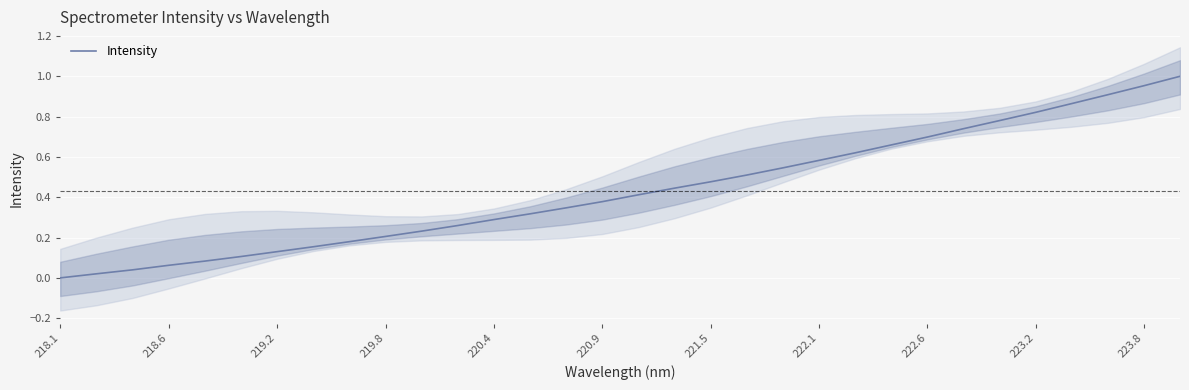

True or false: the data has more than 1 interior local peaks.

False